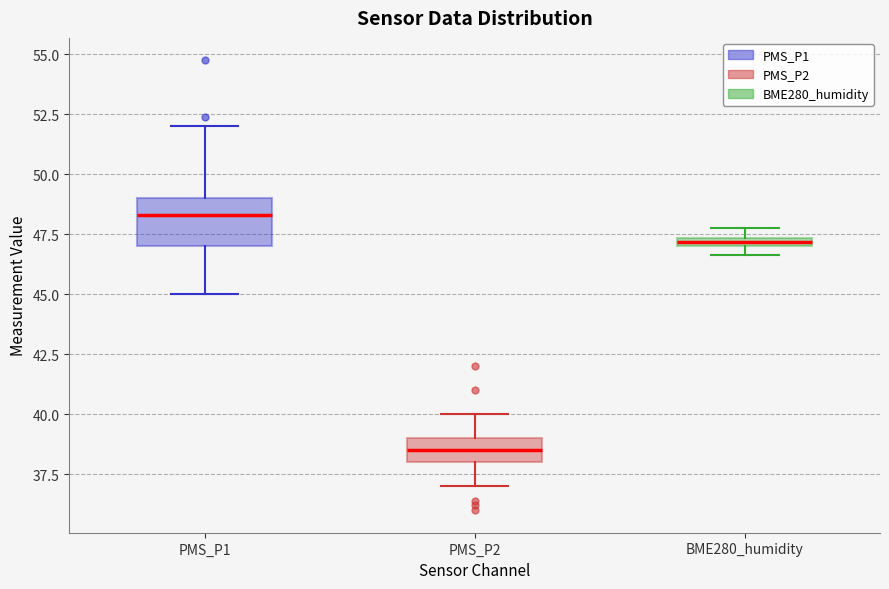

Which box is the tallest, from its lower edge to its upper edge?

PMS_P1